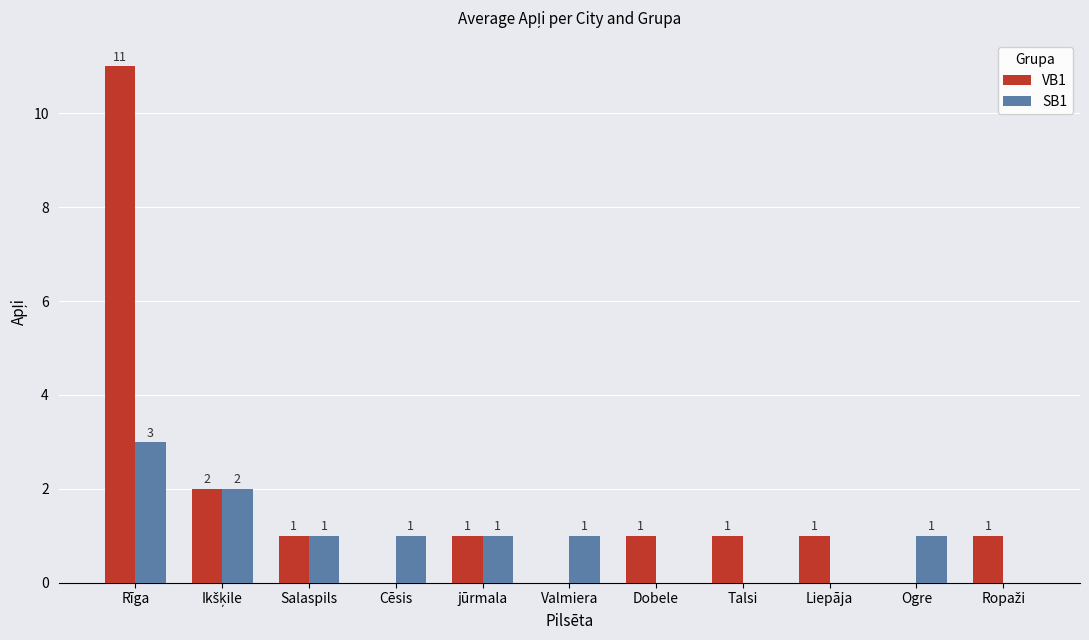

What is the sum of all VB1 values?

19